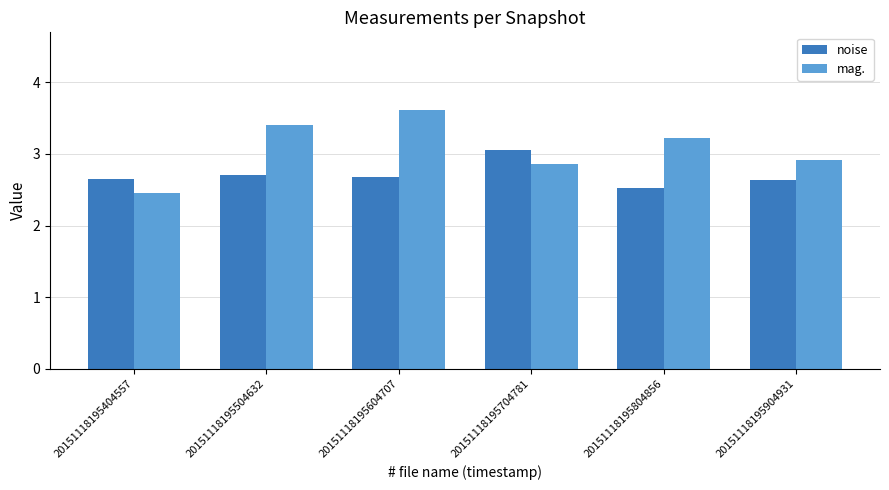

Which series changed the most between 20151118195404557 and 20151118195904931?

mag.